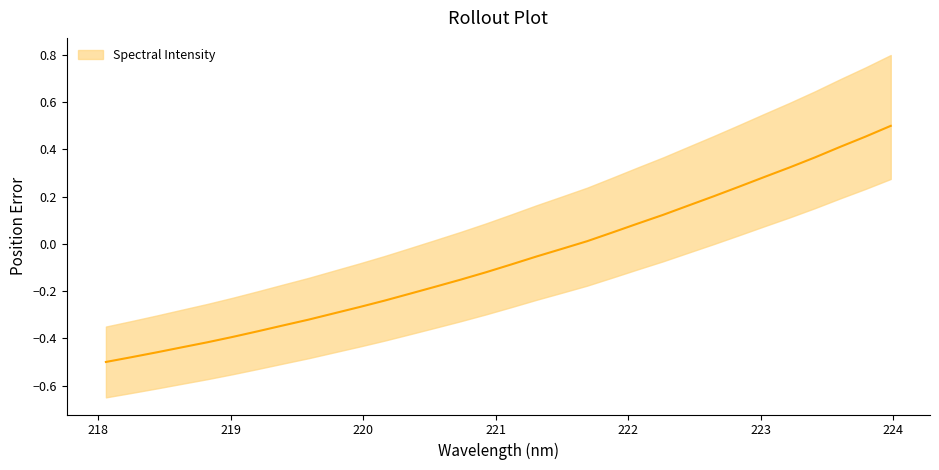

What is the sum of all values?

-2.1